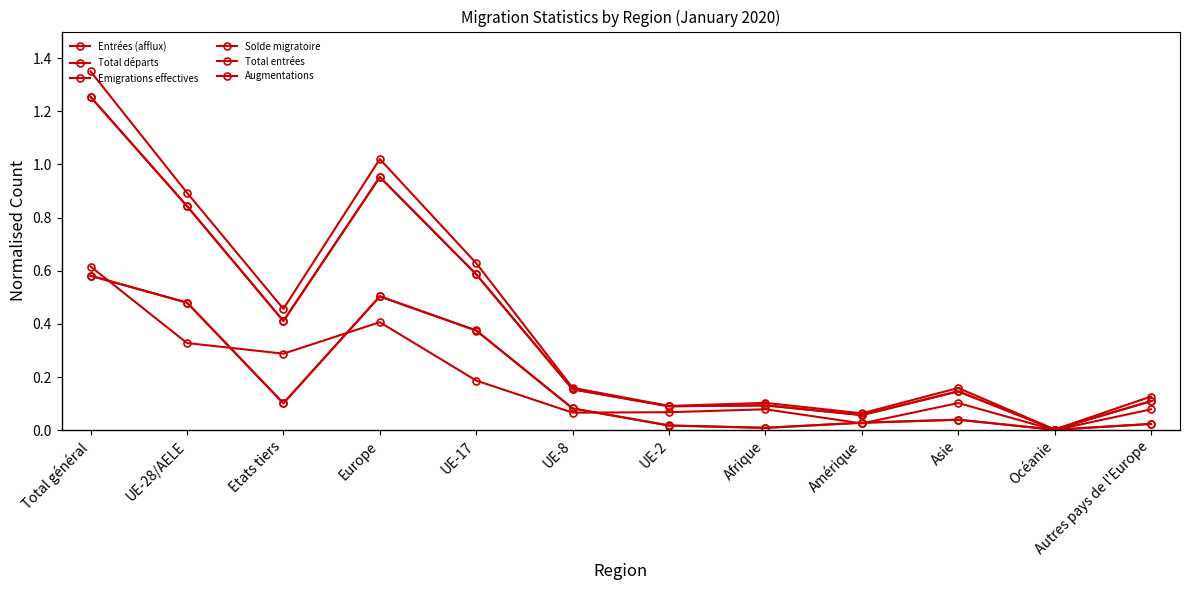

Is this an area chart (filled region under the line)?

No